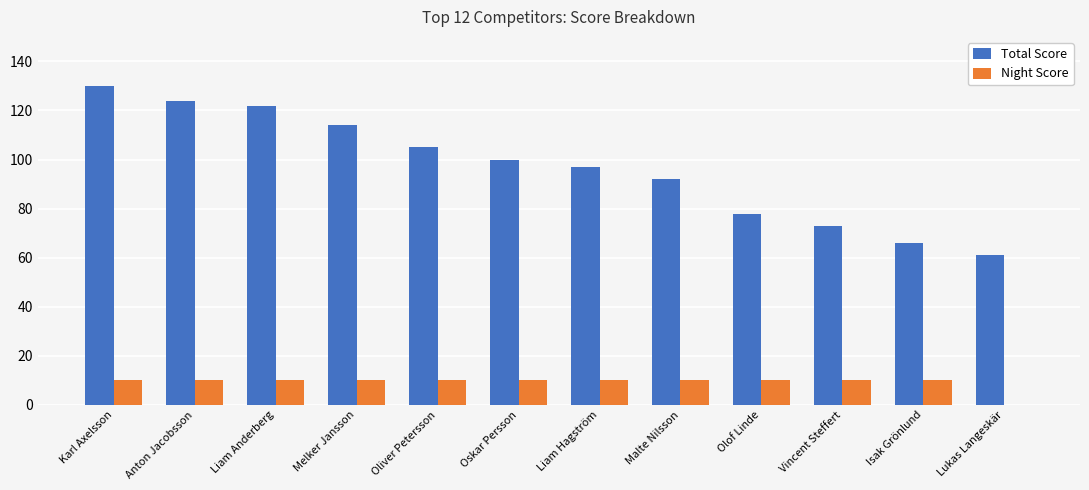

What is the total value across all series at Karl Axelsson?

140